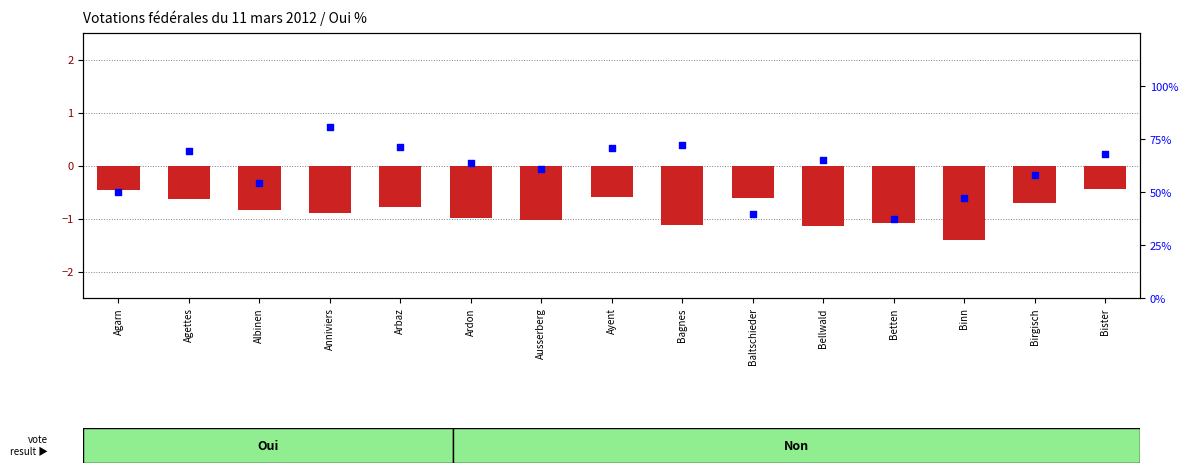

Which series reaches the maximum Y coordinate?

percentile rank within the sample